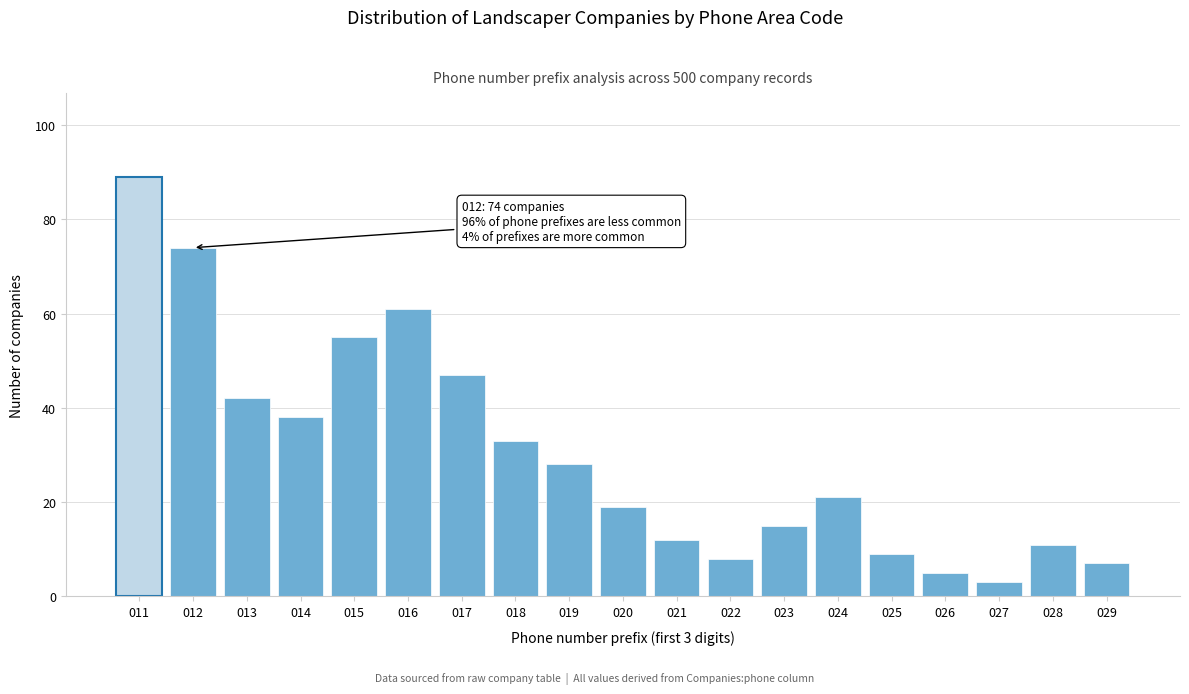

Reading right to left, list all the values displayed in this chart.

029=7	028=11	027=3	026=5	025=9	024=21	023=15	022=8	021=12	020=19	019=28	018=33	017=47	016=61	015=55	014=38	013=42	012=74	011=89